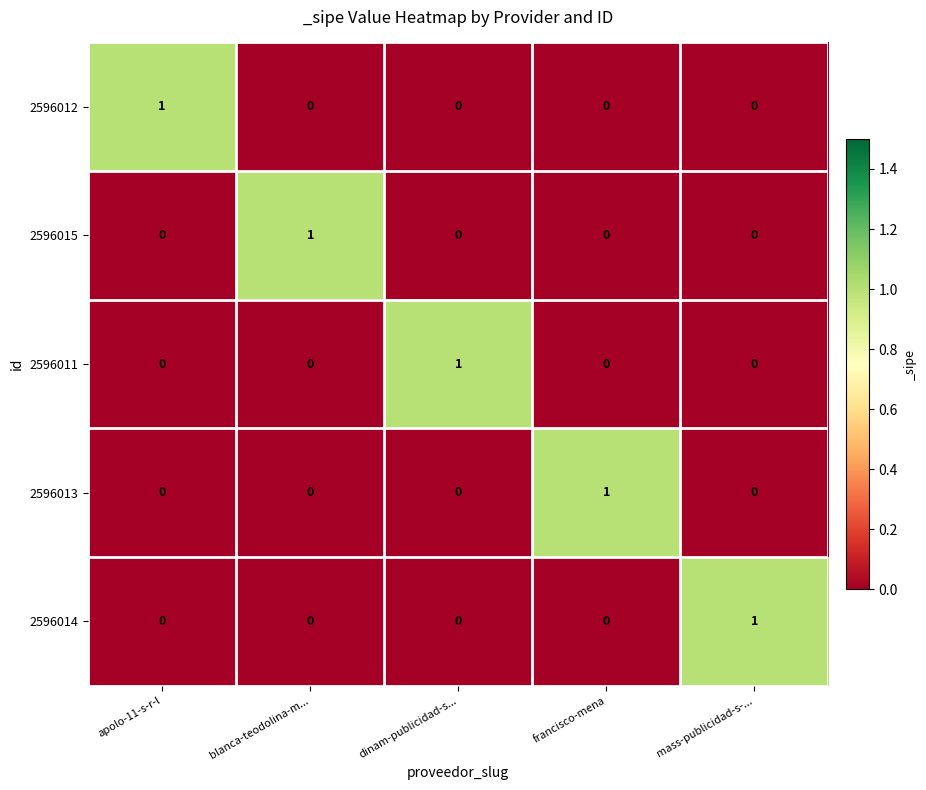

Reading right to left, transcribe all the data shown in this chart.

2596012: mass-publicidad-s-...=0	francisco-mena=0	dinam-publicidad-s...=0	blanca-teodolina-m...=0	apolo-11-s-r-l=1
2596015: mass-publicidad-s-...=0	francisco-mena=0	dinam-publicidad-s...=0	blanca-teodolina-m...=1	apolo-11-s-r-l=0
2596011: mass-publicidad-s-...=0	francisco-mena=0	dinam-publicidad-s...=1	blanca-teodolina-m...=0	apolo-11-s-r-l=0
2596013: mass-publicidad-s-...=0	francisco-mena=1	dinam-publicidad-s...=0	blanca-teodolina-m...=0	apolo-11-s-r-l=0
2596014: mass-publicidad-s-...=1	francisco-mena=0	dinam-publicidad-s...=0	blanca-teodolina-m...=0	apolo-11-s-r-l=0